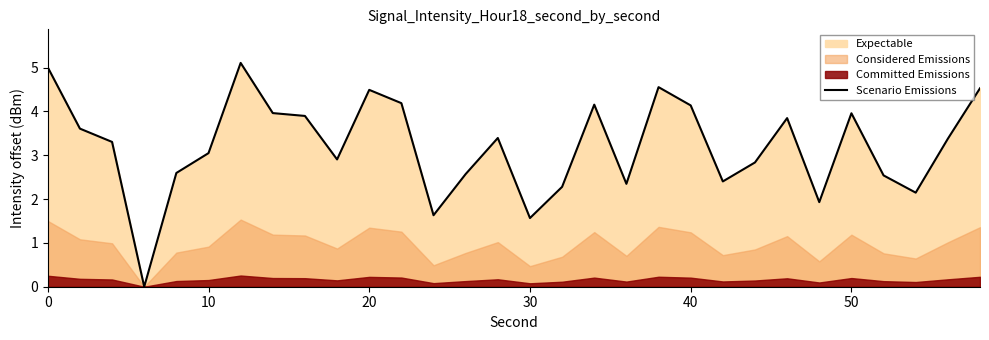

What is the maximum value for Scenario Emissions?

5.1